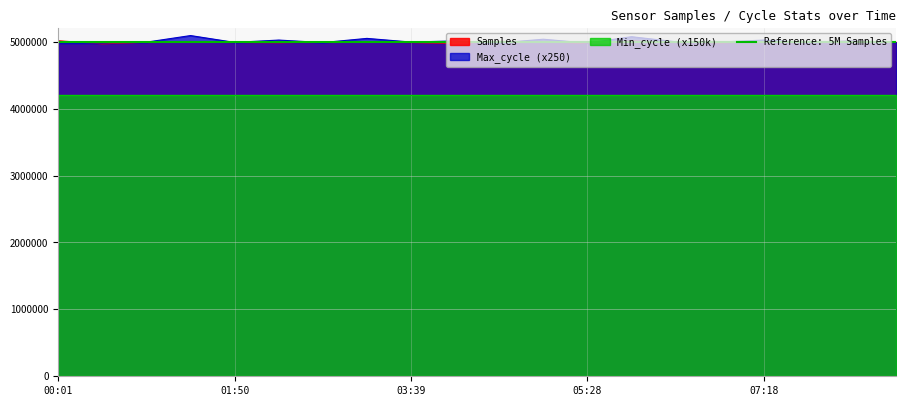

How many categories are shown in the chart?

20